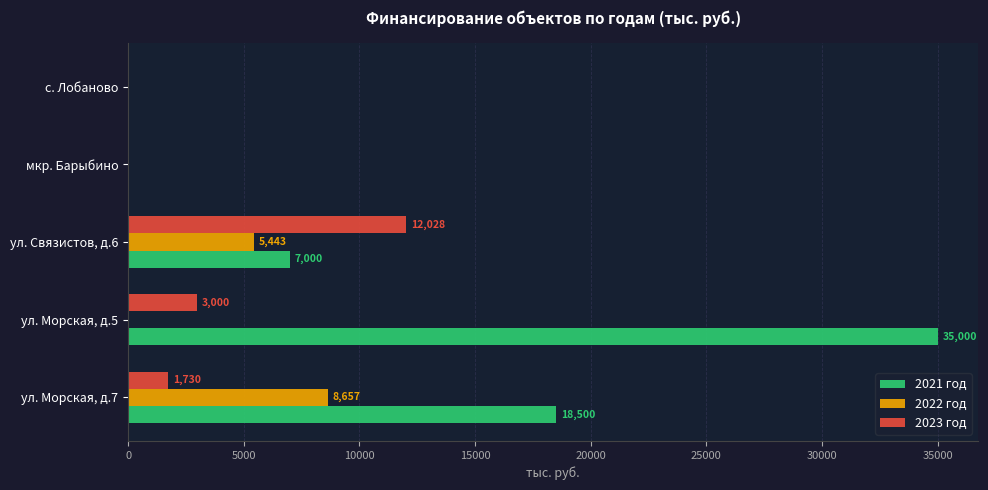

What is the sum of all 2022 год values?

14100.0